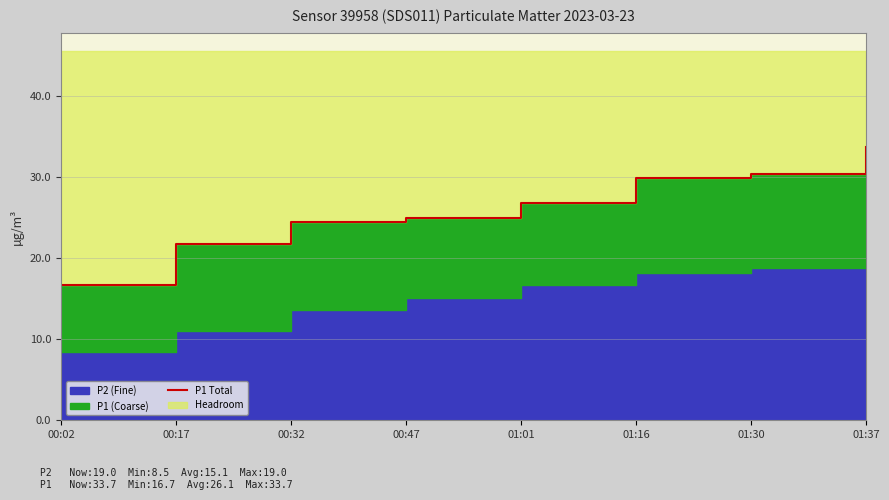

Count the number of categories in the chart.

8